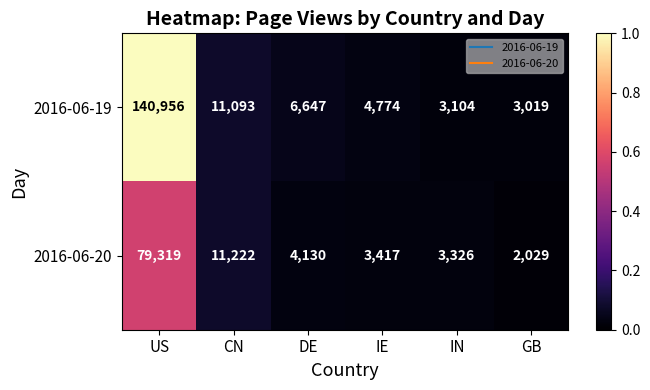

The 2016-06-20 series shows 11222 at CN. True or false?

True